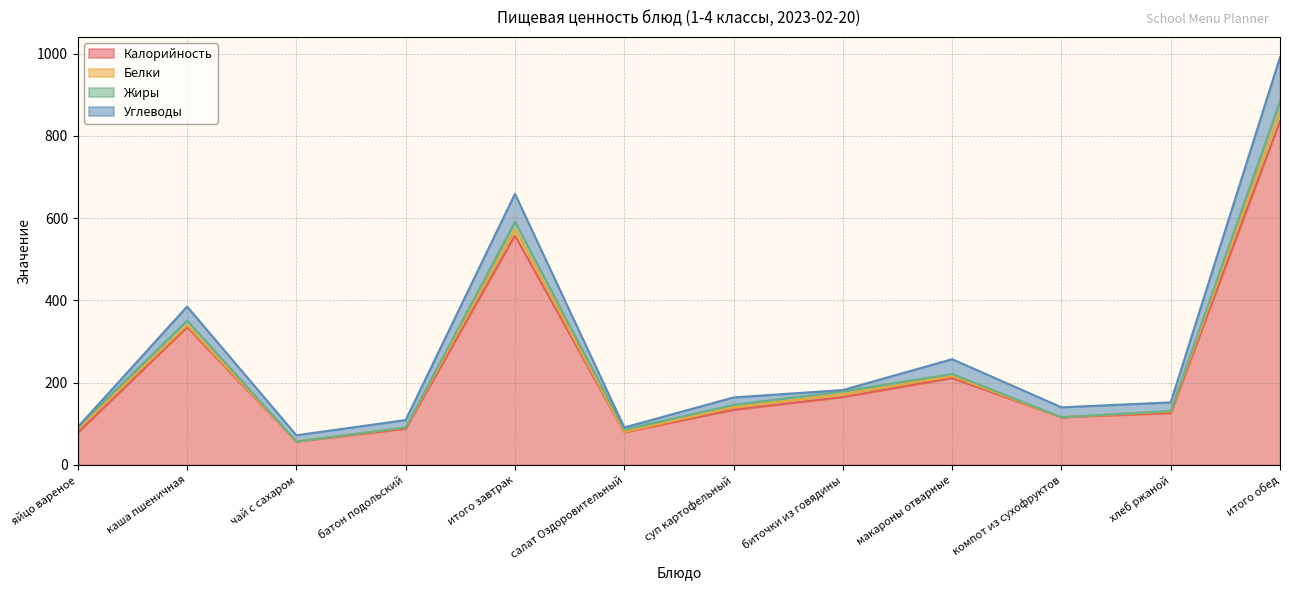

What is the total value across all series at салат Оздоровительный?

91